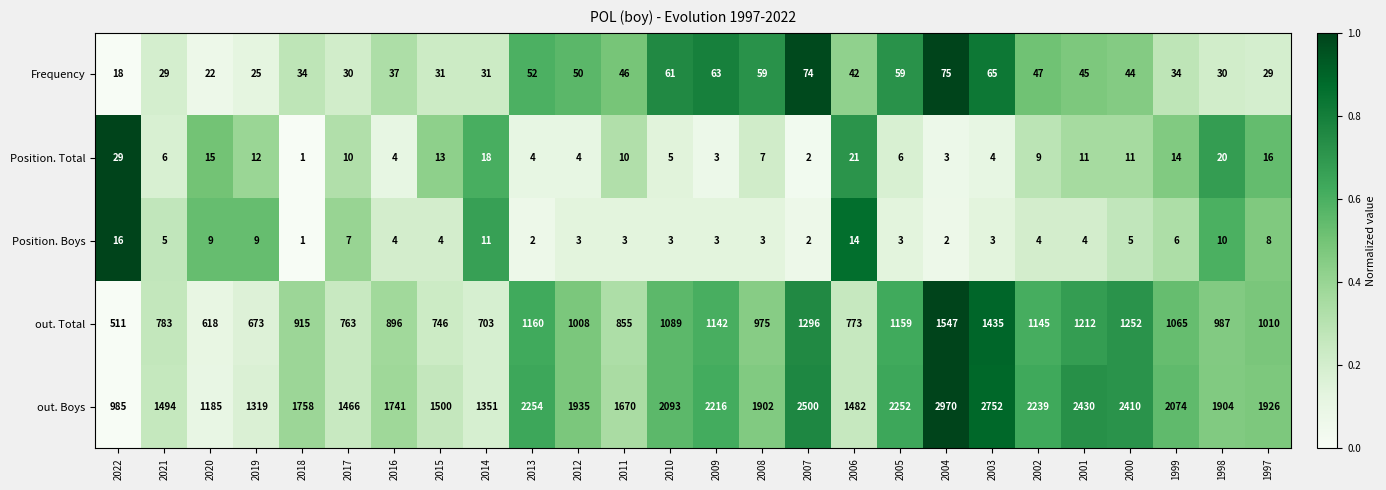

What is the total value across all series at 2001?

3702